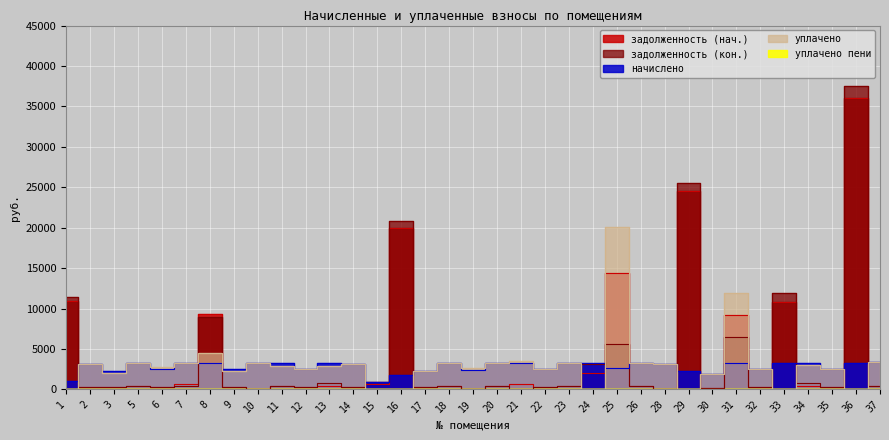

At how many categories does at least one series exceed 17163?

4